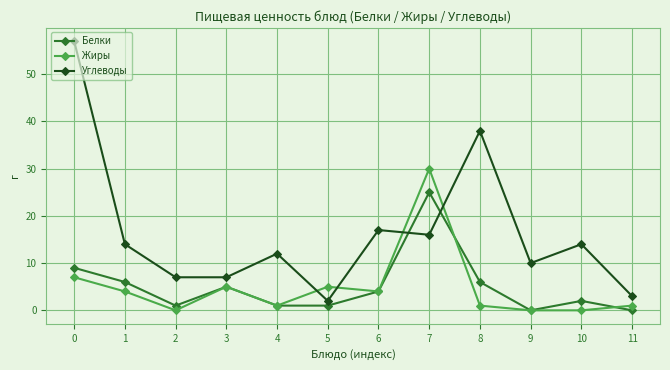

Rank the series by their maximum value, from highest to lowest.

Углеводы, Жиры, Белки